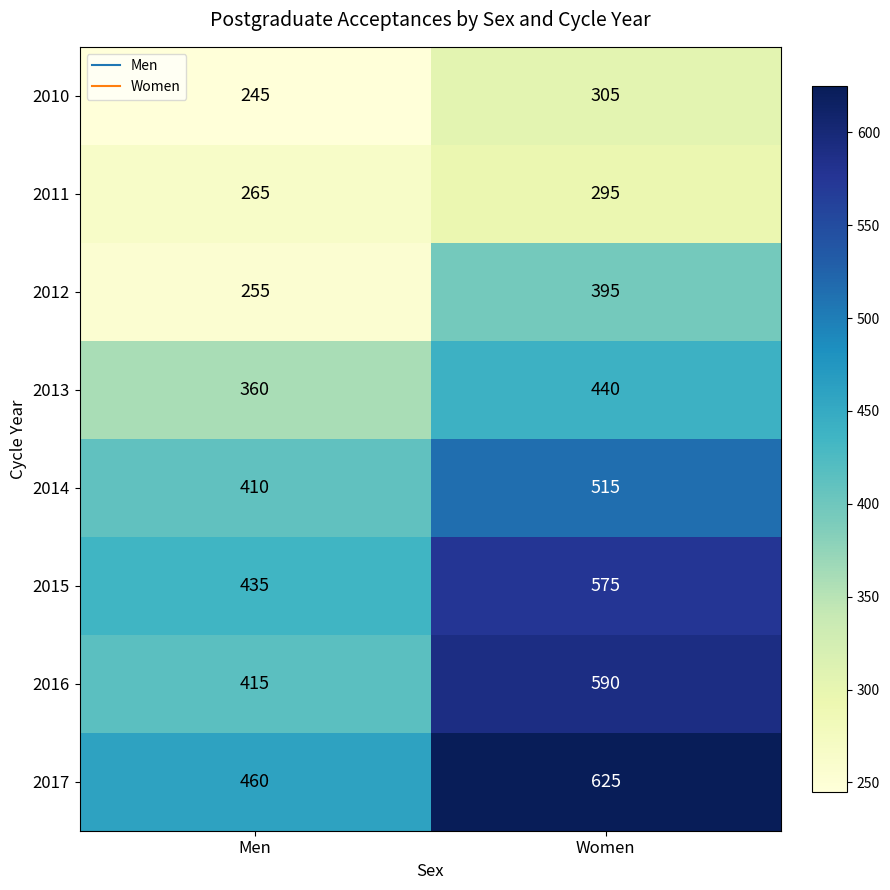

At which category is the sum across all series the highest?

Women